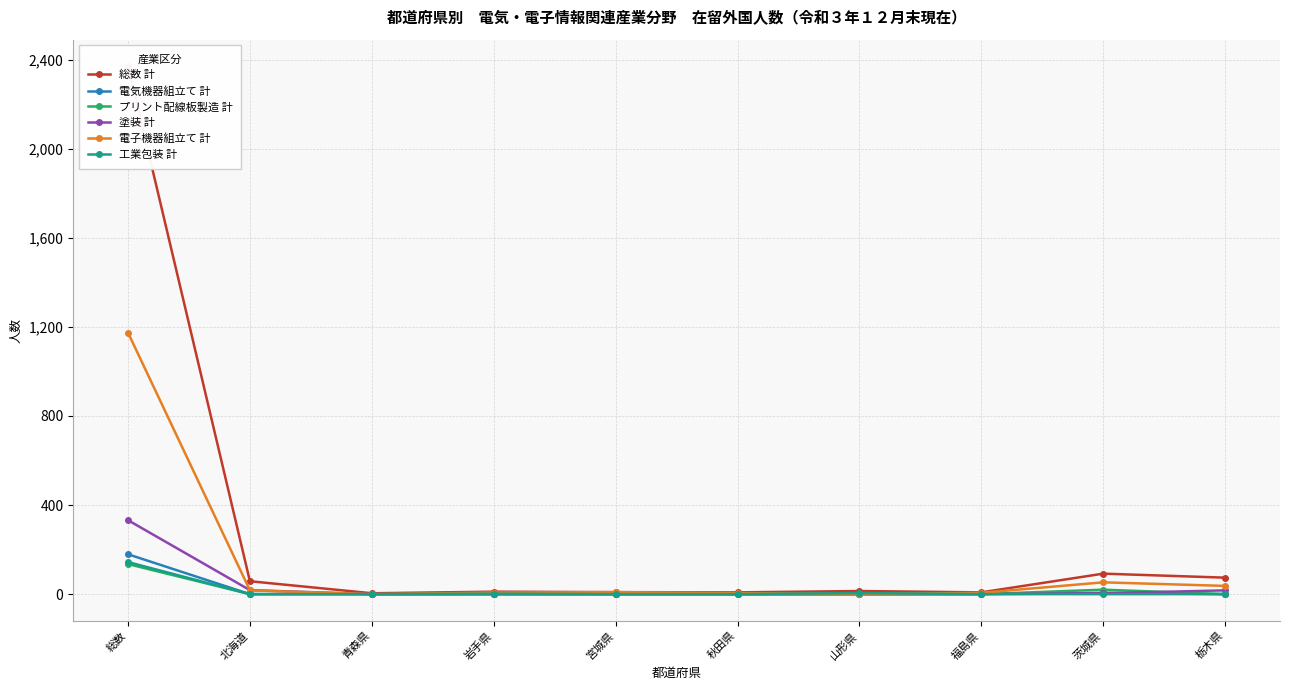

Is this an area chart (filled region under the line)?

No